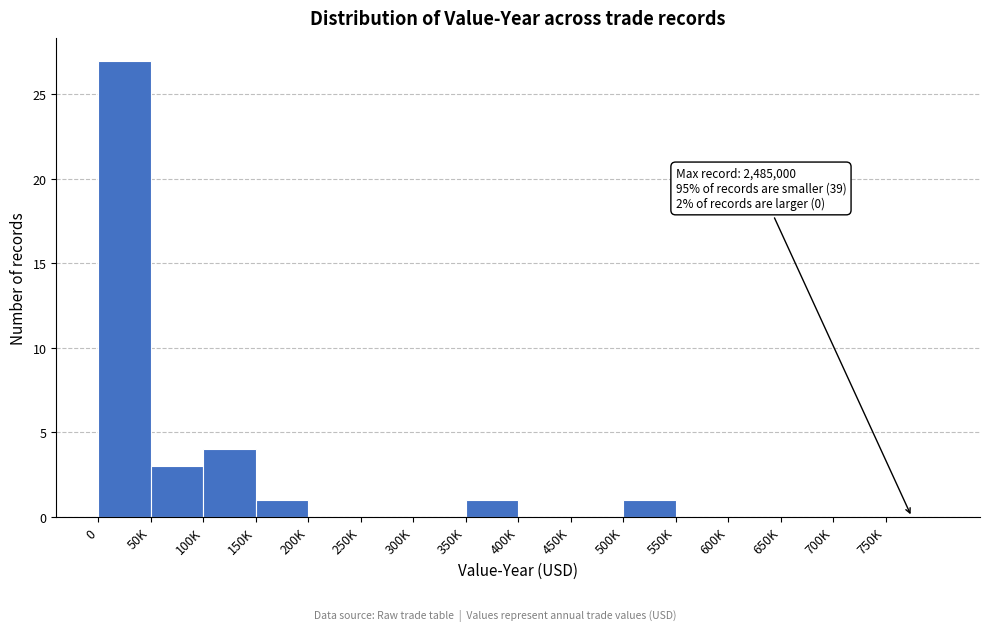

Reading right to left, transcribe all the data shown in this chart.

750K=0	700K=0	650K=0	600K=0	550K=0	500K=1	450K=0	400K=0	350K=1	300K=0	250K=0	200K=0	150K=1	100K=4	50K=3	0=27